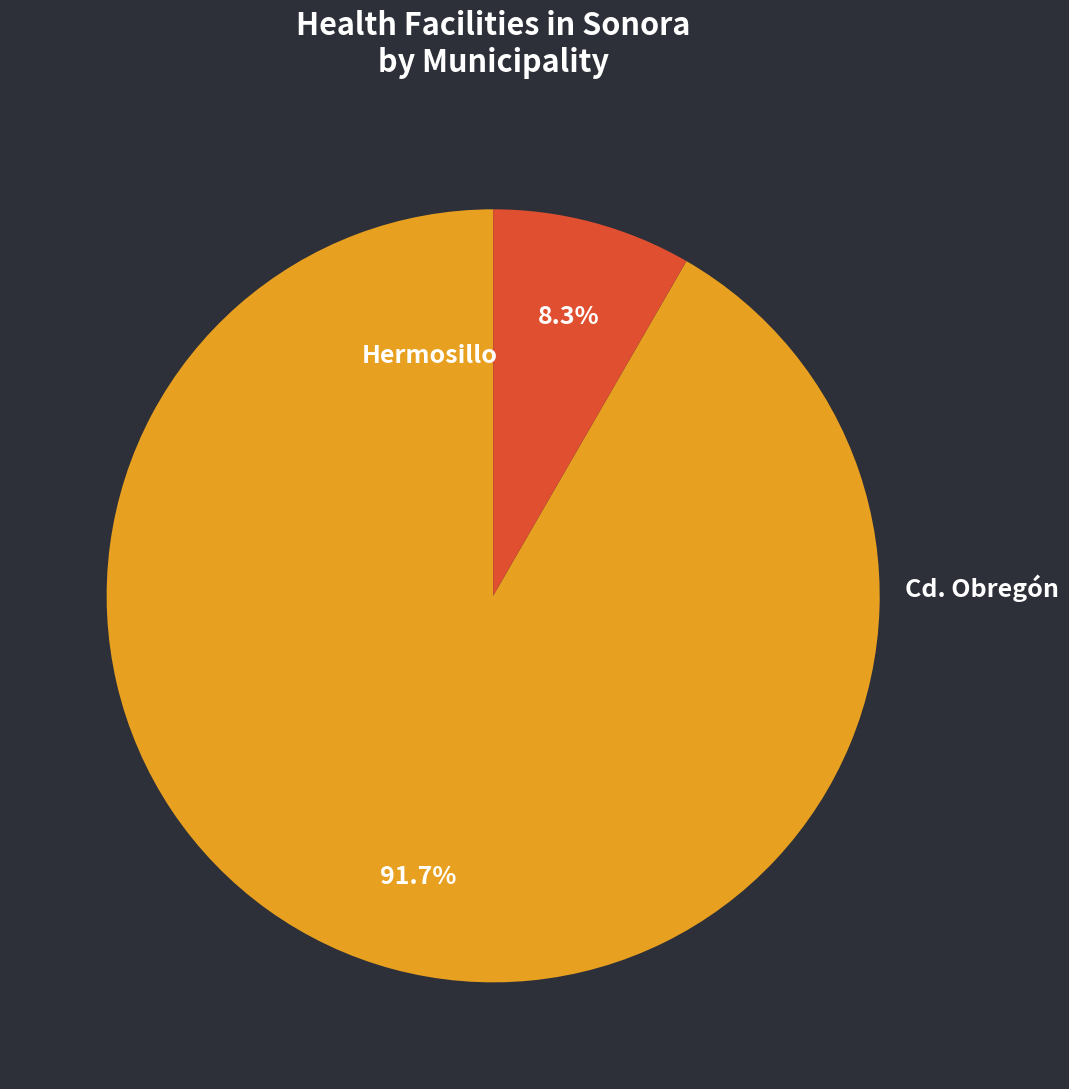

True or false: Cd. Obregón accounts for 8% of the total.

True